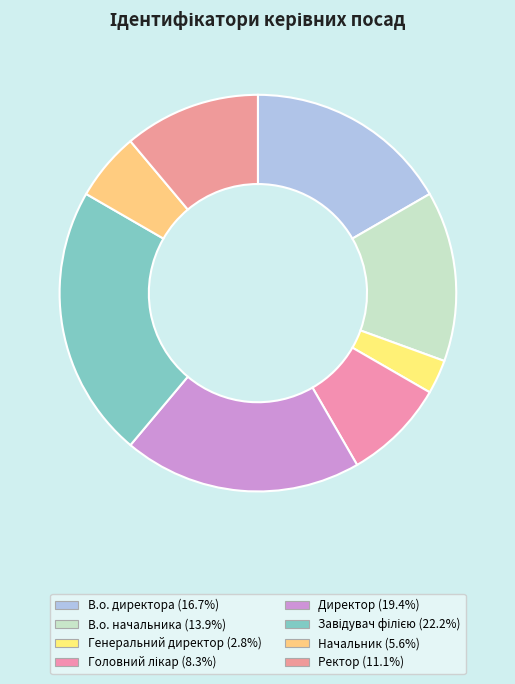

Is there a majority slice in this chart?

No